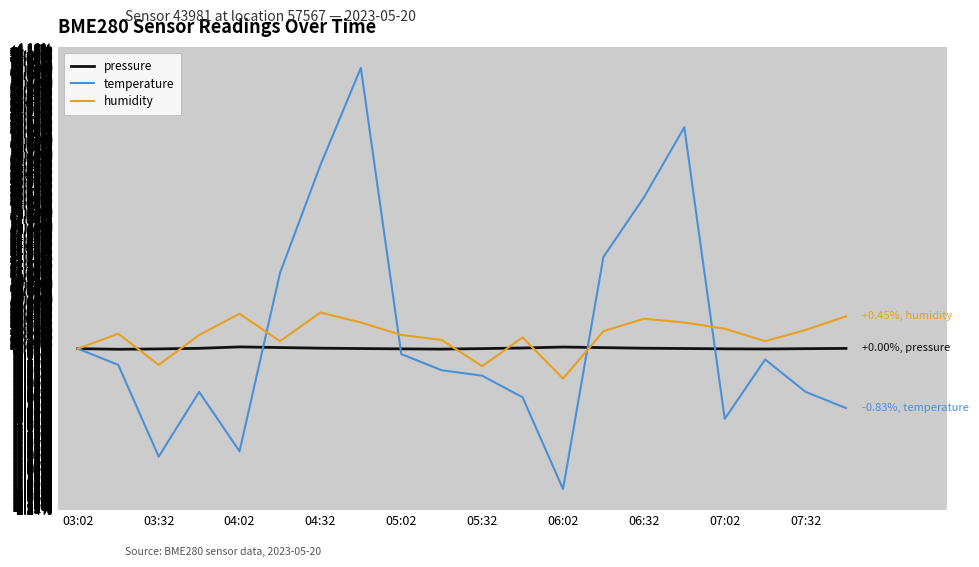

Which series has the largest range (max minus min)?

temperature